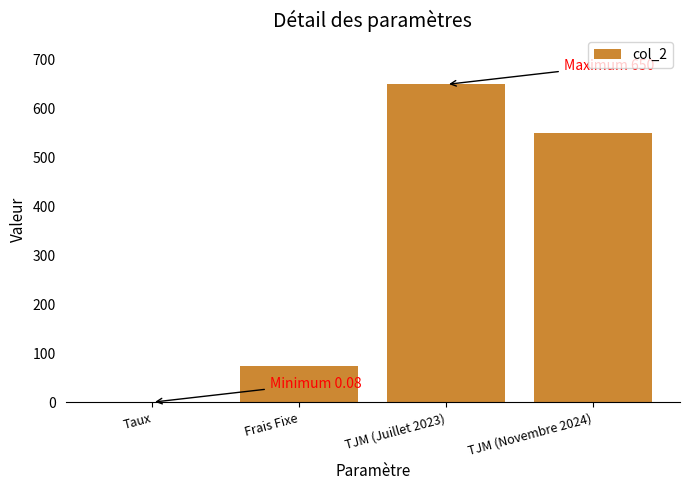

What is the approximate value at Taux?

0.1